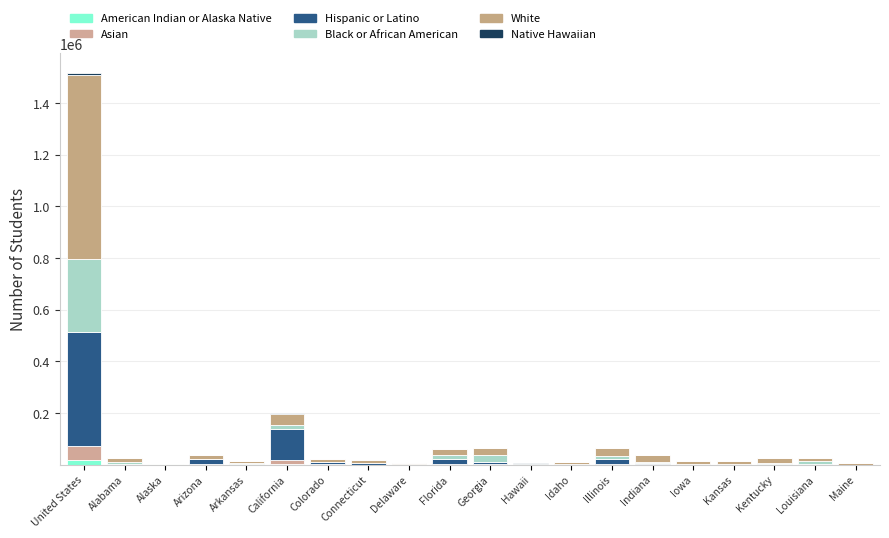

Are the bars grouped side by side (vs. stacked)?

No